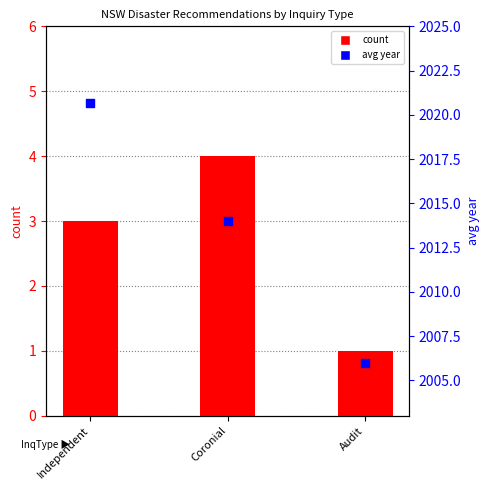

At how many categories does at least one series exceed 1300?

3